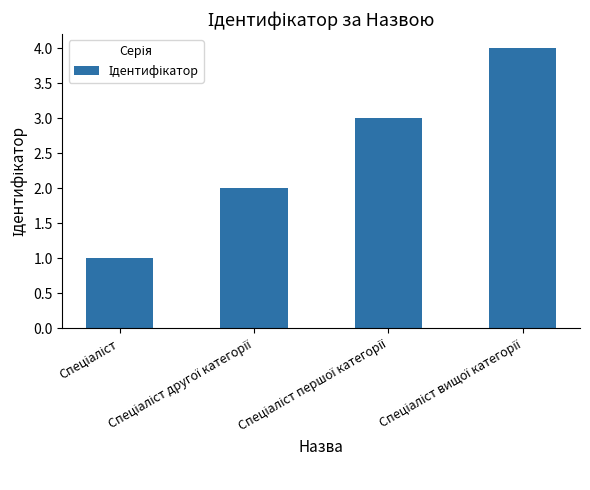

What is the maximum value shown in the chart?

4